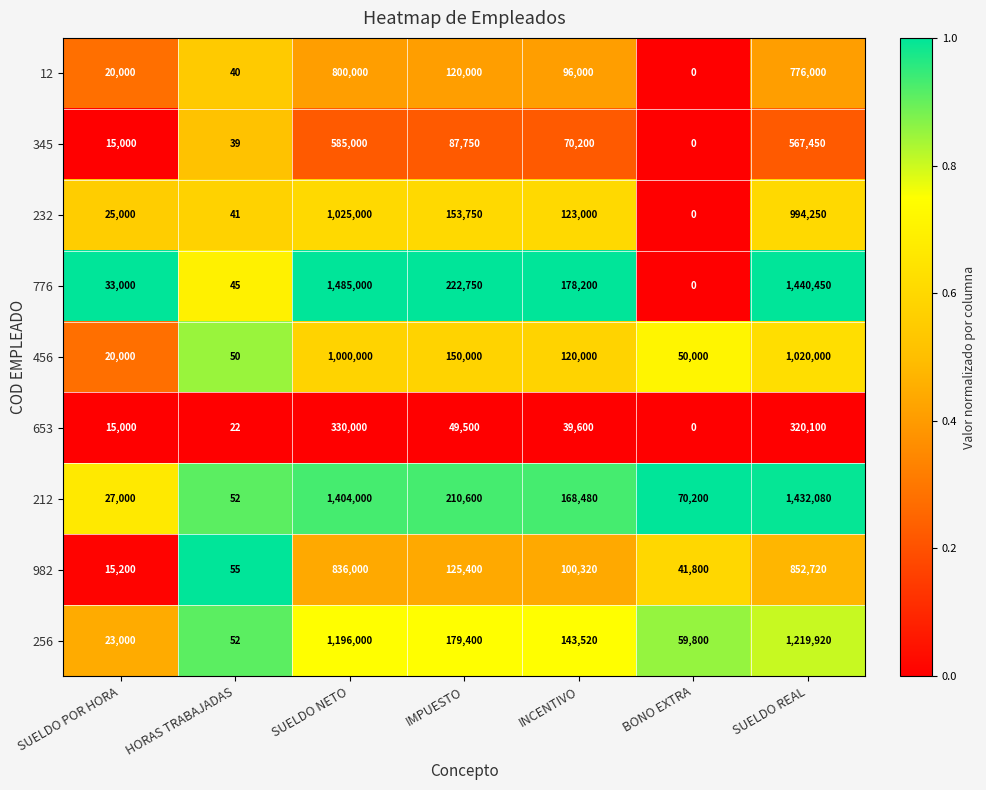

The value of 256 at BONO EXTRA is 59800. True or false?

True